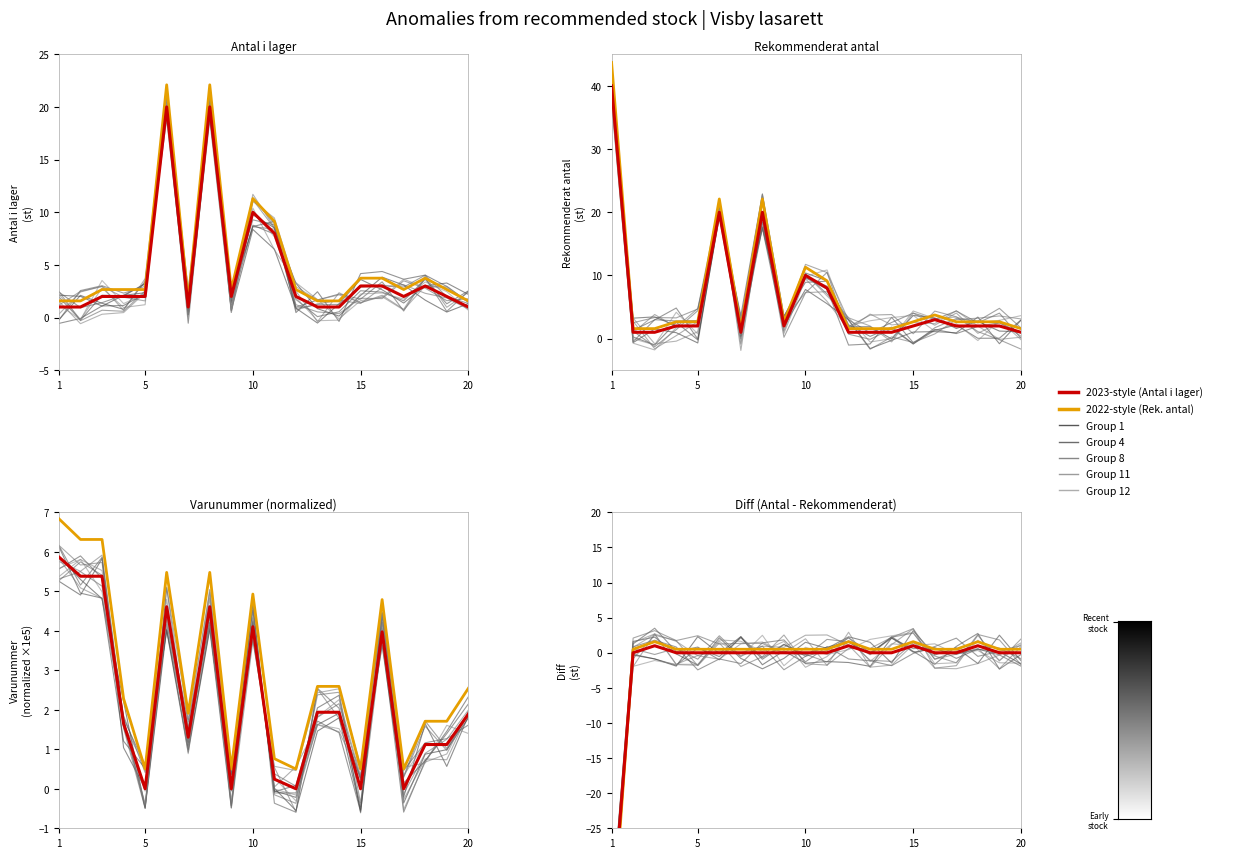

The 2022-style series shows 0.7 at 15. True or false?

False